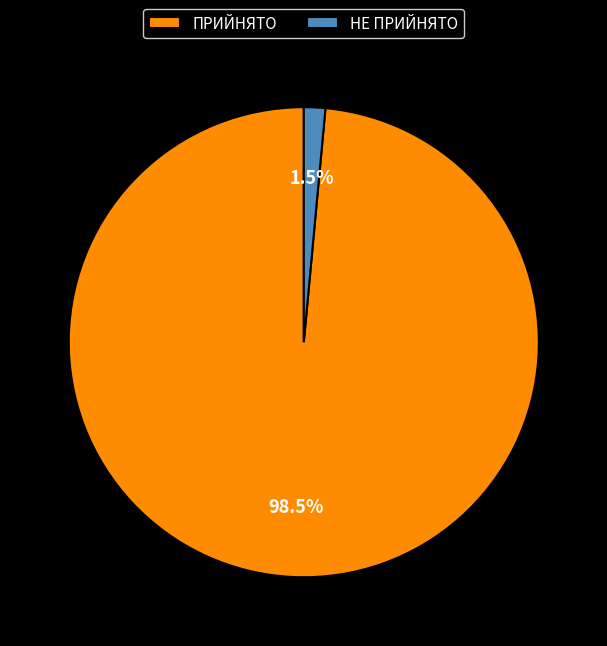

Which has a higher value, НЕ ПРИЙНЯТО or ПРИЙНЯТО?

ПРИЙНЯТО